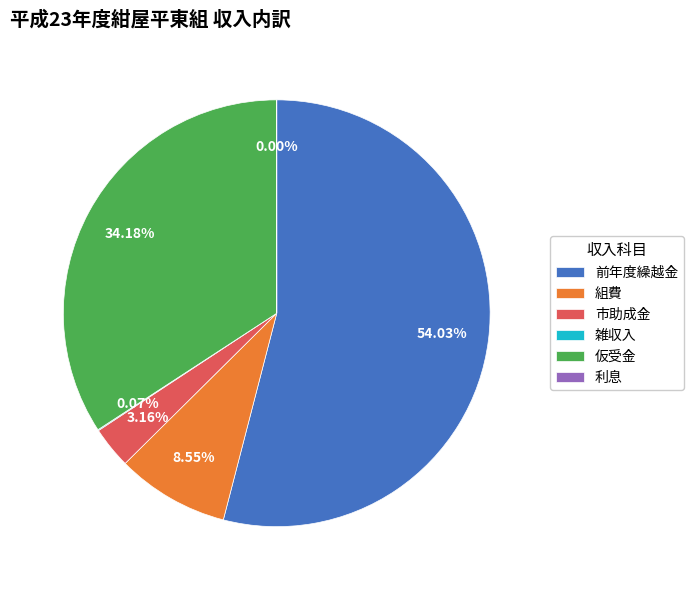

Which category has the biggest portion of the pie?

前年度繰越金